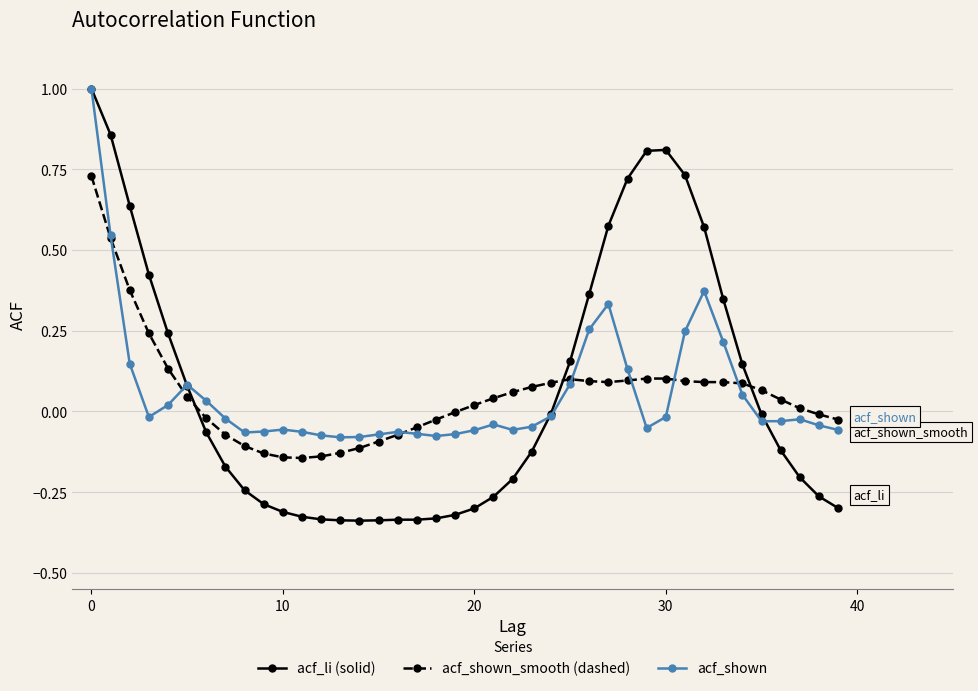

What is the greatest value displayed?

1.0